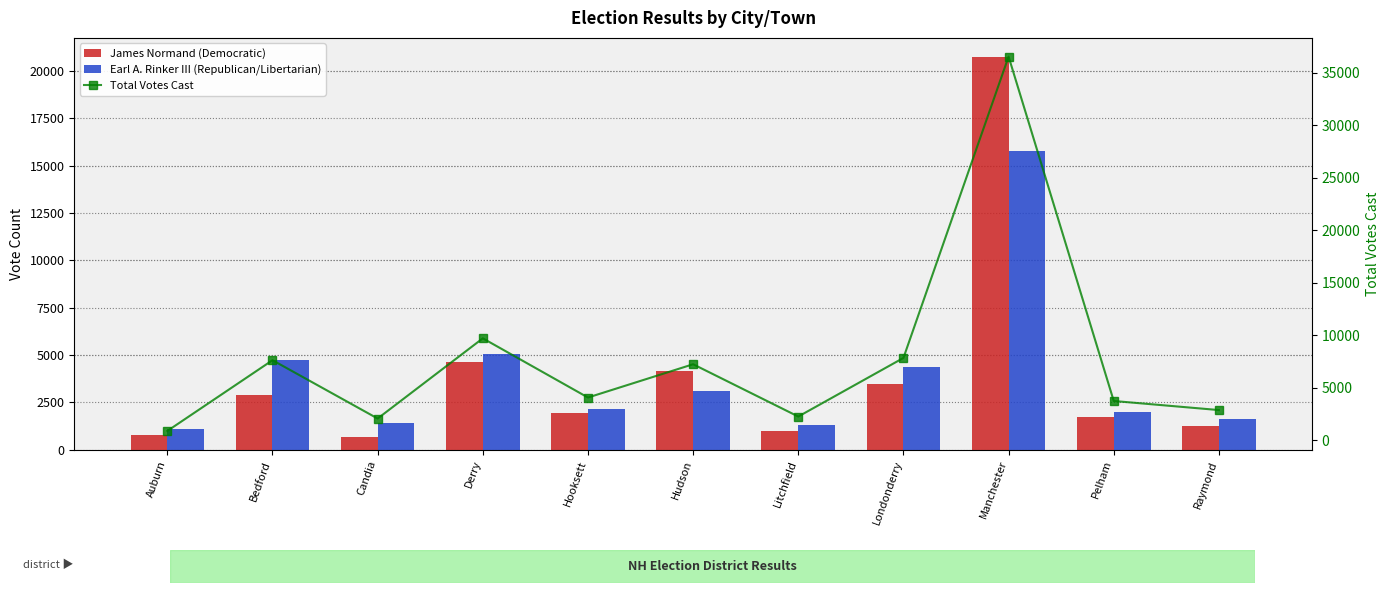

Does the chart contain stacked bars?

No